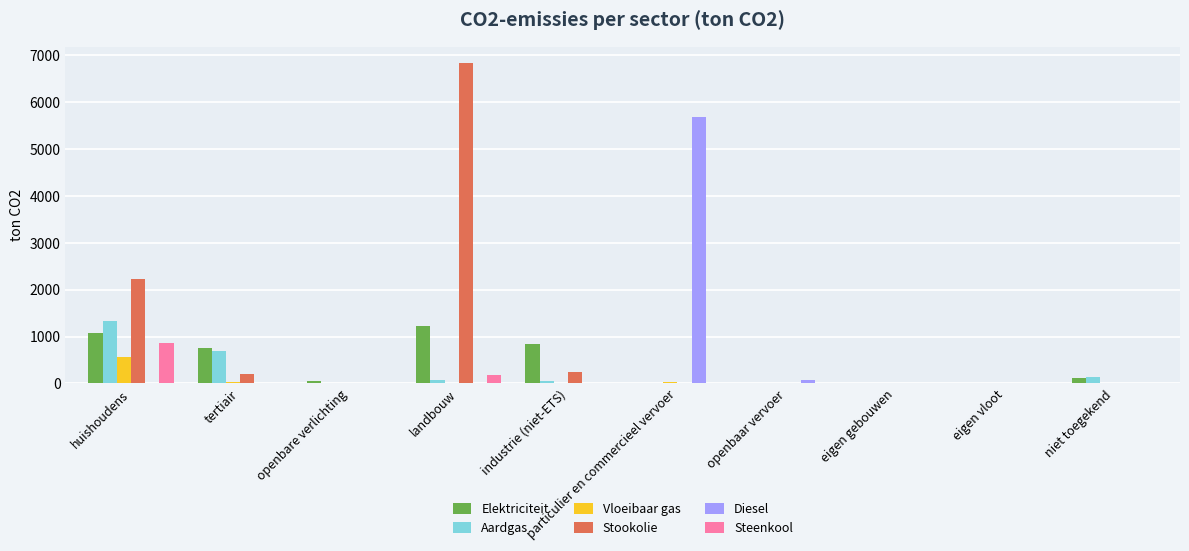

How many groups of bars are there?

10